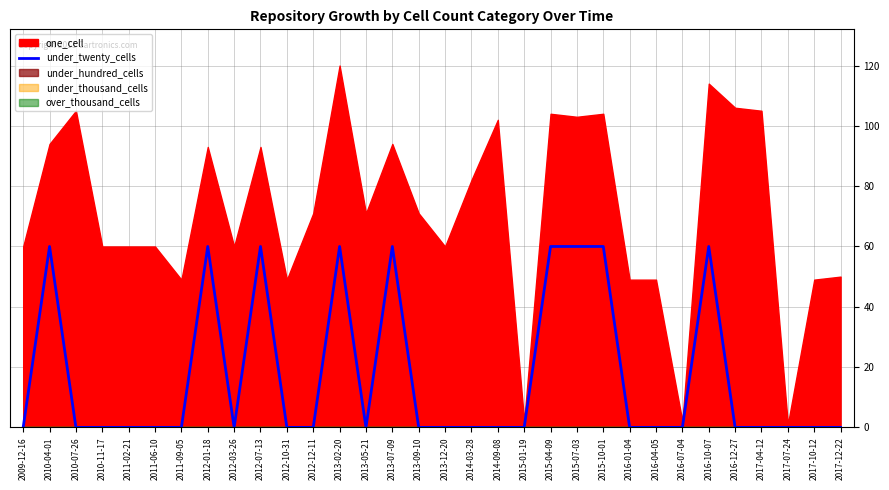

Where is the first local minimum?

2012-03-26